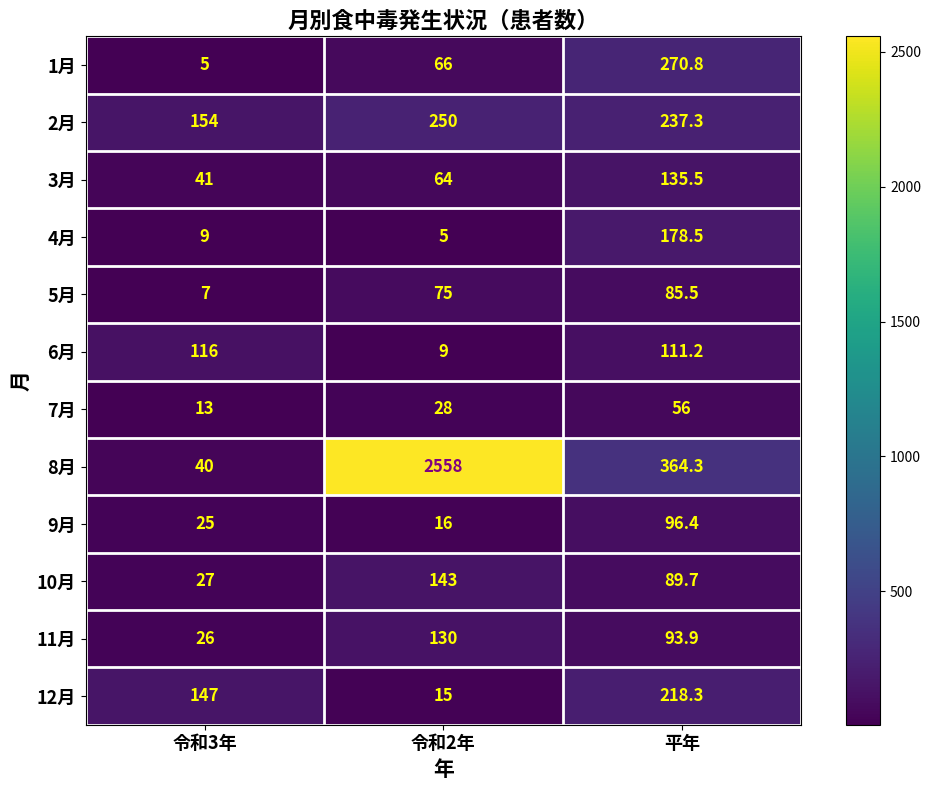

At which category is the sum across all series the highest?

令和2年